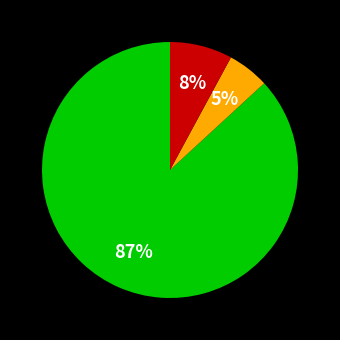

To the nearest percent, what is the average slice percentage?

33%